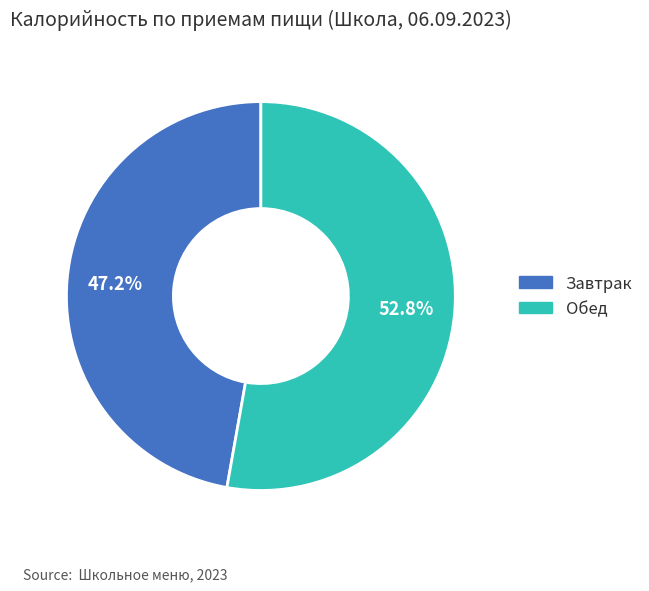

What percentage do Завтрак and Обед together represent?

100.0%